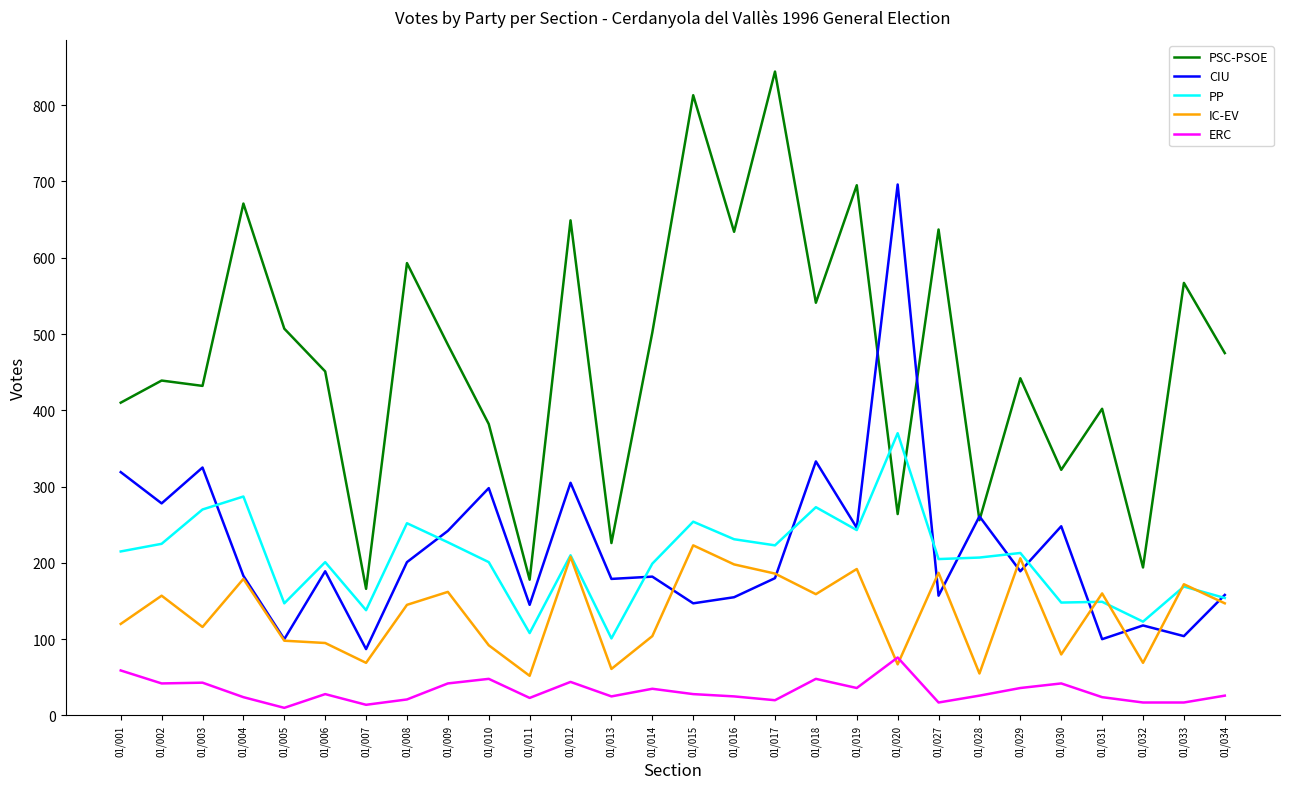

Which series has the largest total across all categories?

PSC-PSOE